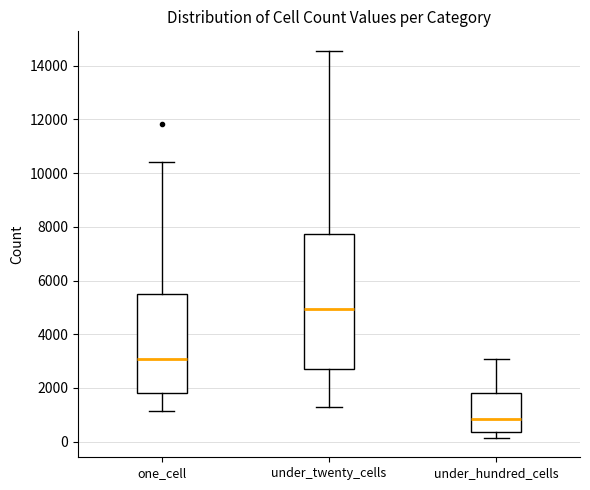

Reading left to right, transcribe this box plot: for each box, give where its median line is, the range the box spans, and where its two whiskers end, as read against the y-axis. The values are not printed on the chart, so give them approximately, as read against the axis.

one_cell: median 3000, box 1800 to 5600, whiskers 1200 to 10400
under_twenty_cells: median 5000, box 2800 to 7800, whiskers 1400 to 14600
under_hundred_cells: median 800, box 400 to 1800, whiskers 200 to 3000